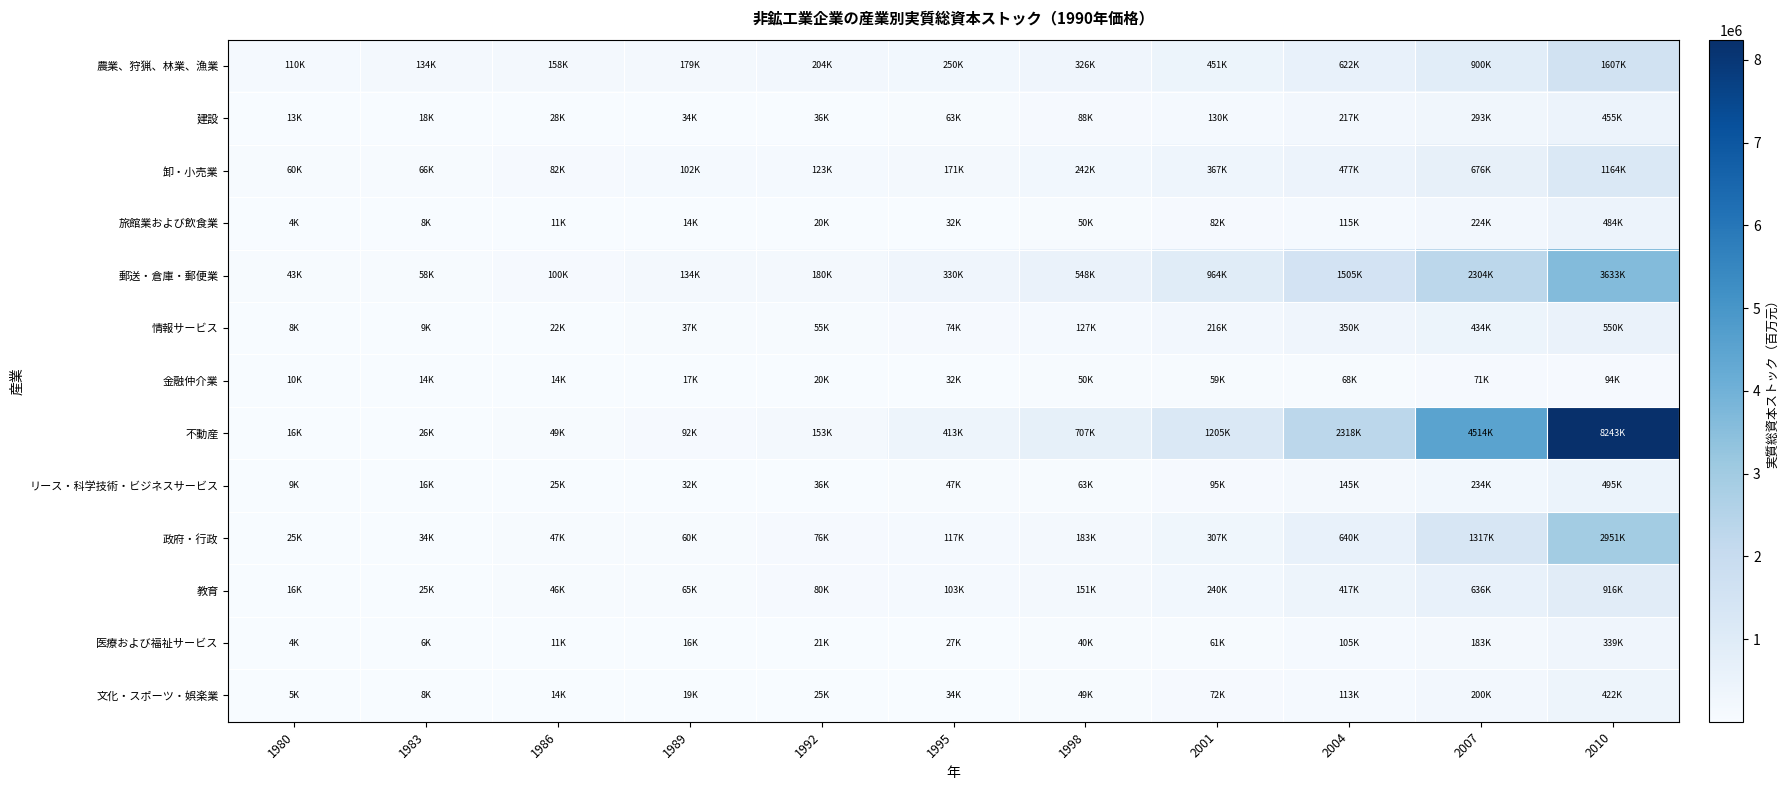

What is the maximum value shown in the chart?

8242900.3